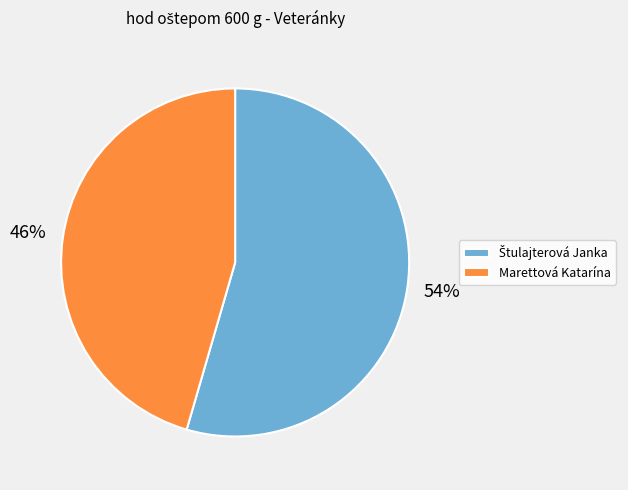

To the nearest percent, what is the average slice percentage?

50%